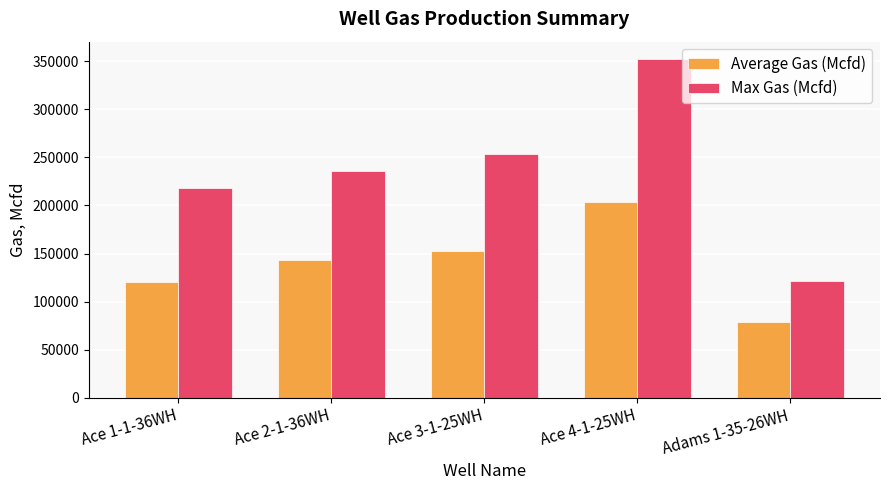

Is the value of Max Gas (Mcfd) at Ace 4-1-25WH greater than the value of Average Gas (Mcfd) at Adams 1-35-26WH?

Yes